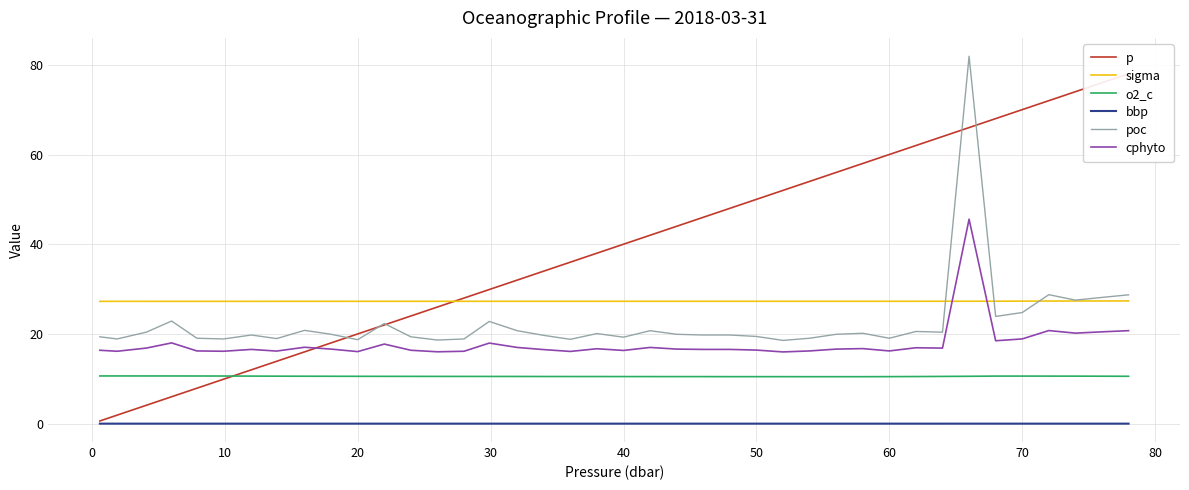

How many data points in cphyto are less than 16?

1